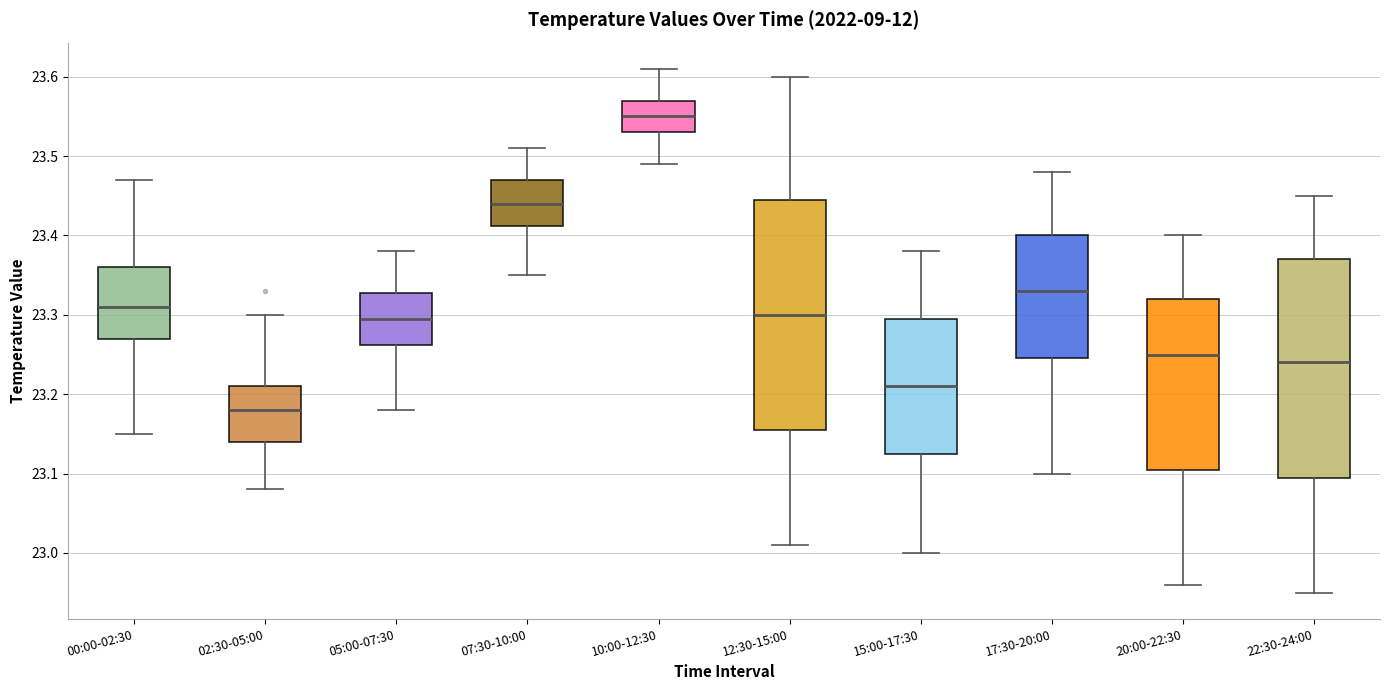

Reading left to right, read every box against the y-axis: the position of its median line, the range the box covers, and the ends of its whiskers. The values are not printed on the chart, so give them approximately, as read against the axis.

00:00-02:30: median 23.31, box 23.27 to 23.36, whiskers 23.15 to 23.47
02:30-05:00: median 23.18, box 23.14 to 23.21, whiskers 23.08 to 23.30
05:00-07:30: median 23.30, box 23.26 to 23.33, whiskers 23.18 to 23.38
07:30-10:00: median 23.44, box 23.41 to 23.47, whiskers 23.35 to 23.51
10:00-12:30: median 23.55, box 23.53 to 23.57, whiskers 23.49 to 23.61
12:30-15:00: median 23.30, box 23.16 to 23.45, whiskers 23.01 to 23.60
15:00-17:30: median 23.21, box 23.13 to 23.30, whiskers 23.00 to 23.38
17:30-20:00: median 23.33, box 23.25 to 23.40, whiskers 23.10 to 23.48
20:00-22:30: median 23.25, box 23.11 to 23.32, whiskers 22.96 to 23.40
22:30-24:00: median 23.24, box 23.10 to 23.37, whiskers 22.95 to 23.45